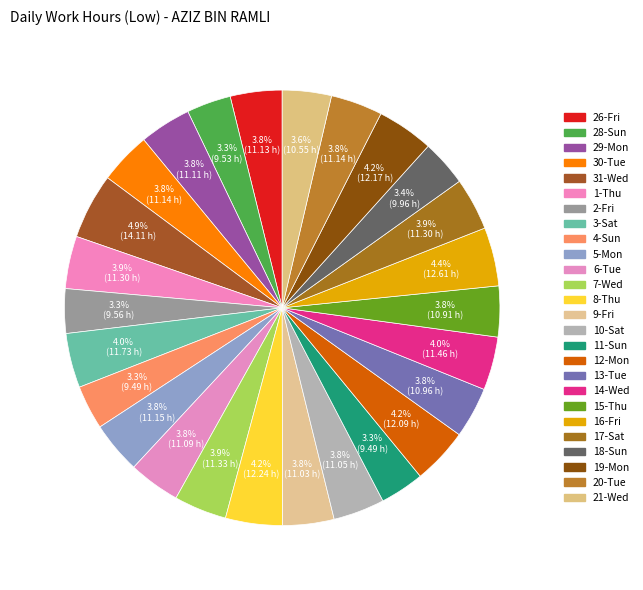

Which slice is the largest?

31-Wed